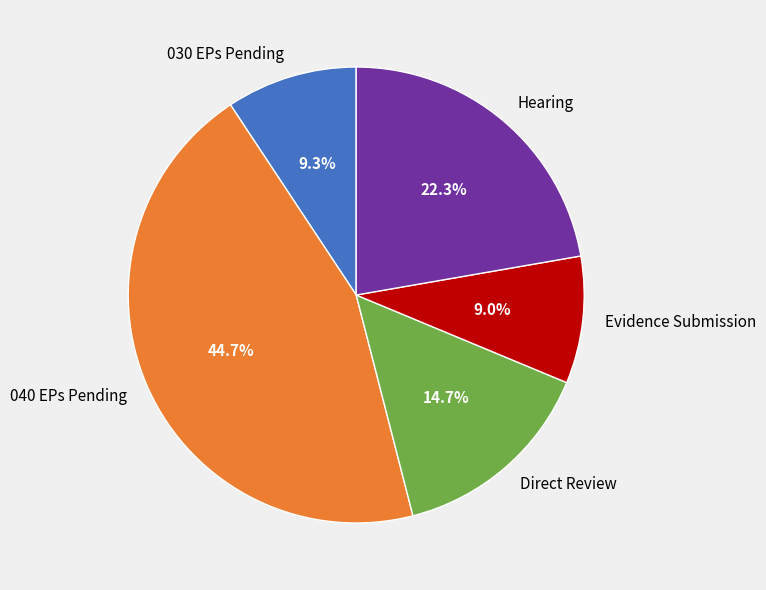

To the nearest percent, what is the difference between the largest and smallest slice percentages?

36%